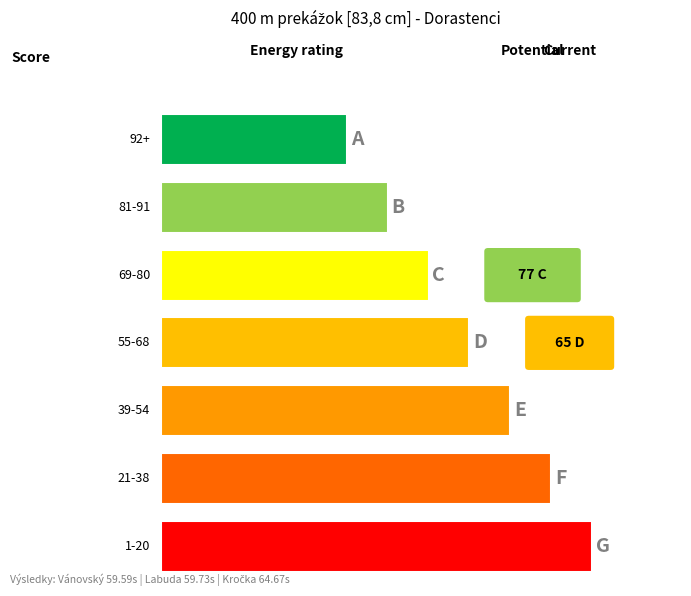

At which label is Výkon closest to 62?

Labuda Dominik